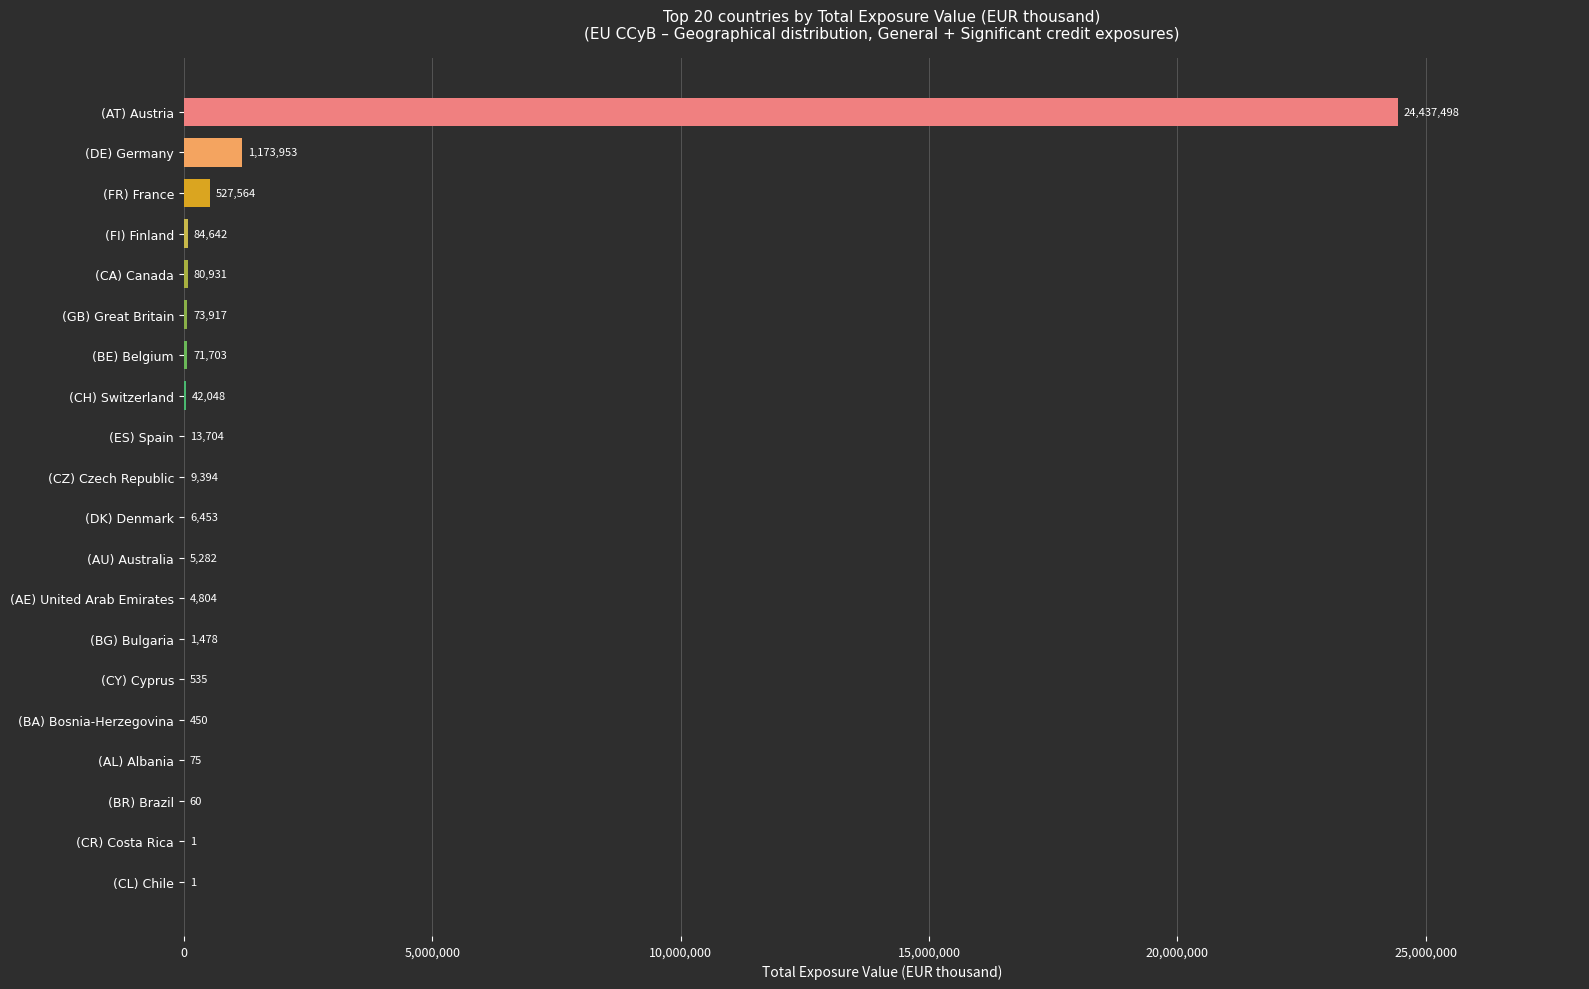

Where is the data nearest to the value 12218749?

(DE) Germany